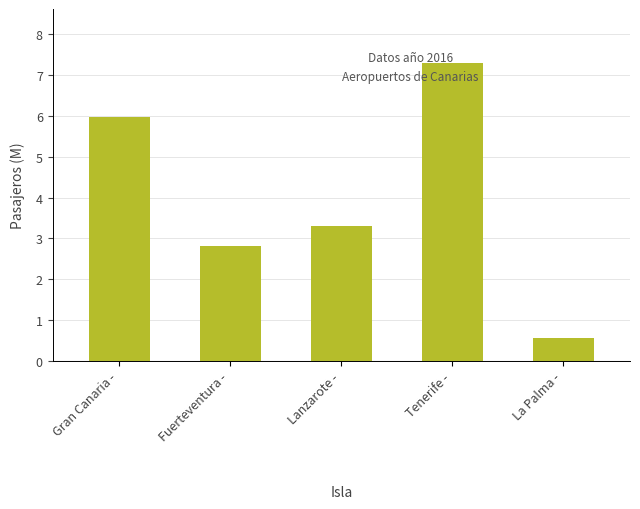

Reading left to right, what are all the values shown in this chart?

Gran Canaria -=6.0	Fuerteventura -=2.8	Lanzarote -=3.3	Tenerife -=7.3	La Palma -=0.6